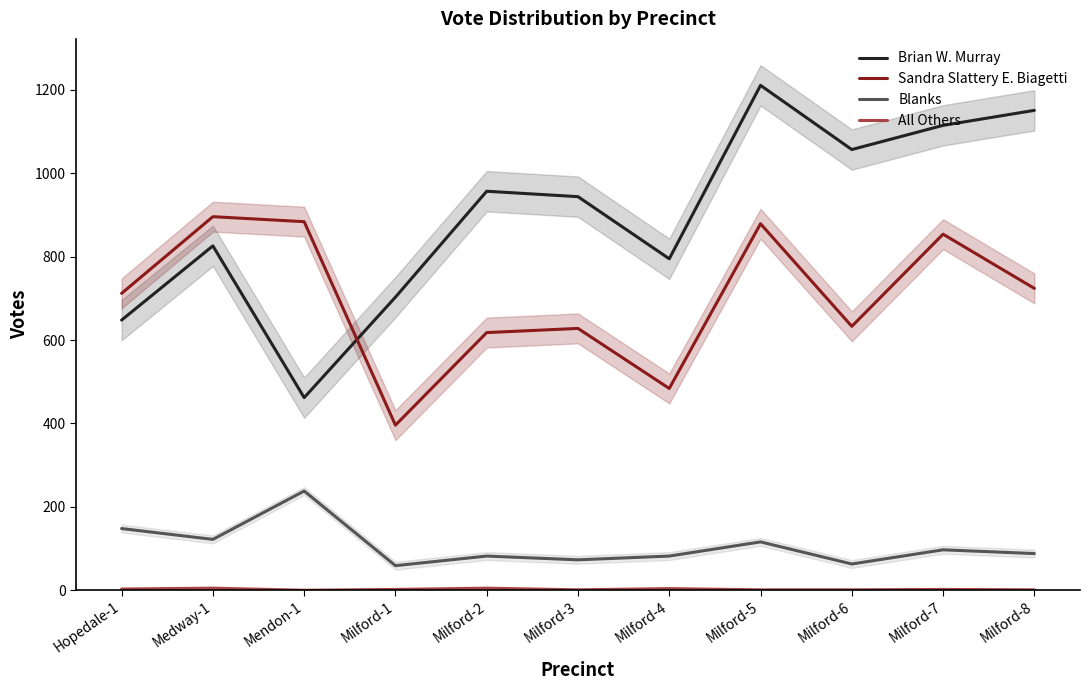

The All Others series shows 9 at Milford-2. True or false?

False